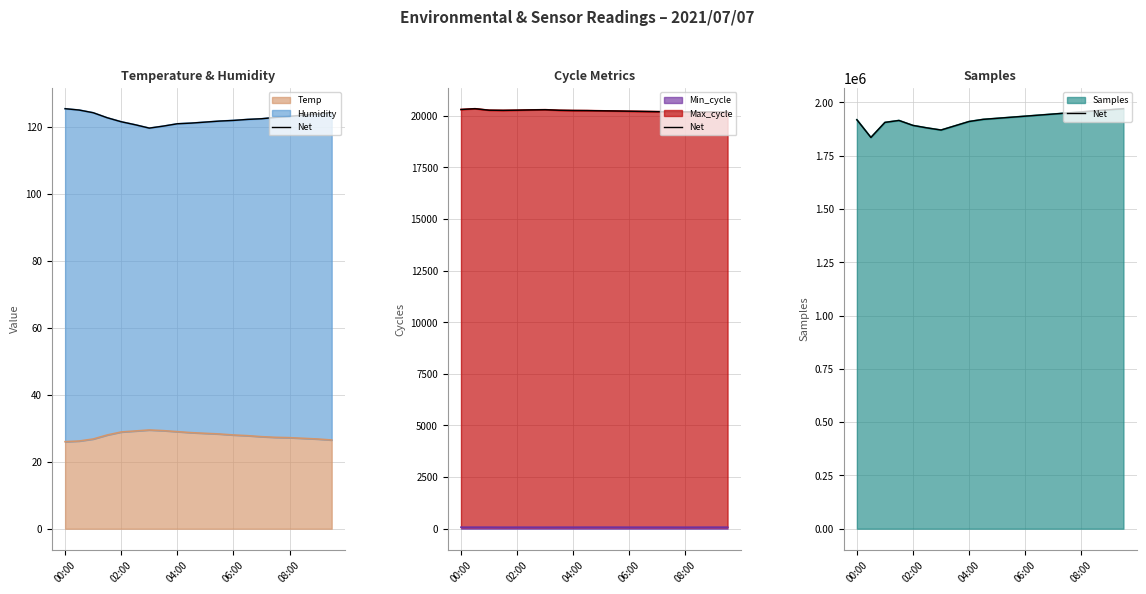

The Temp series shows 51.5 at 04:00. True or false?

False